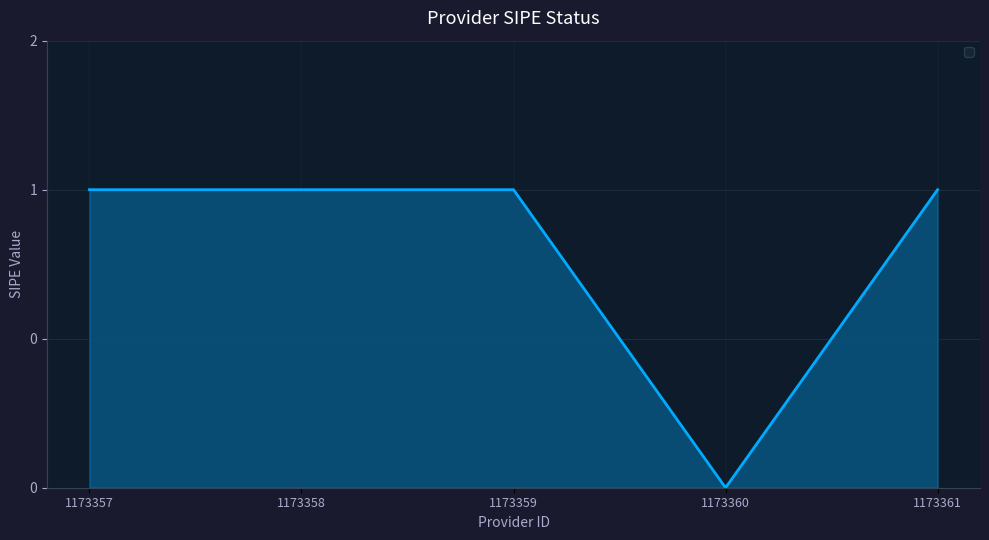

True or false: the data shows 1 at 1173358.

True